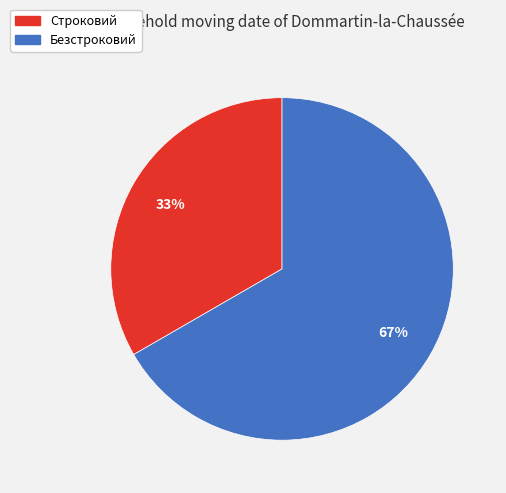

How many slices are in this pie chart?

2